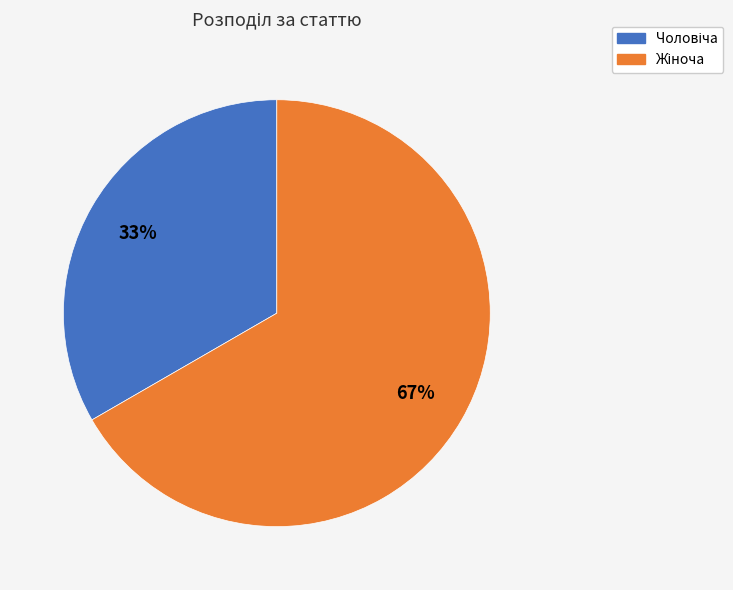

How many segments does this pie chart have?

2